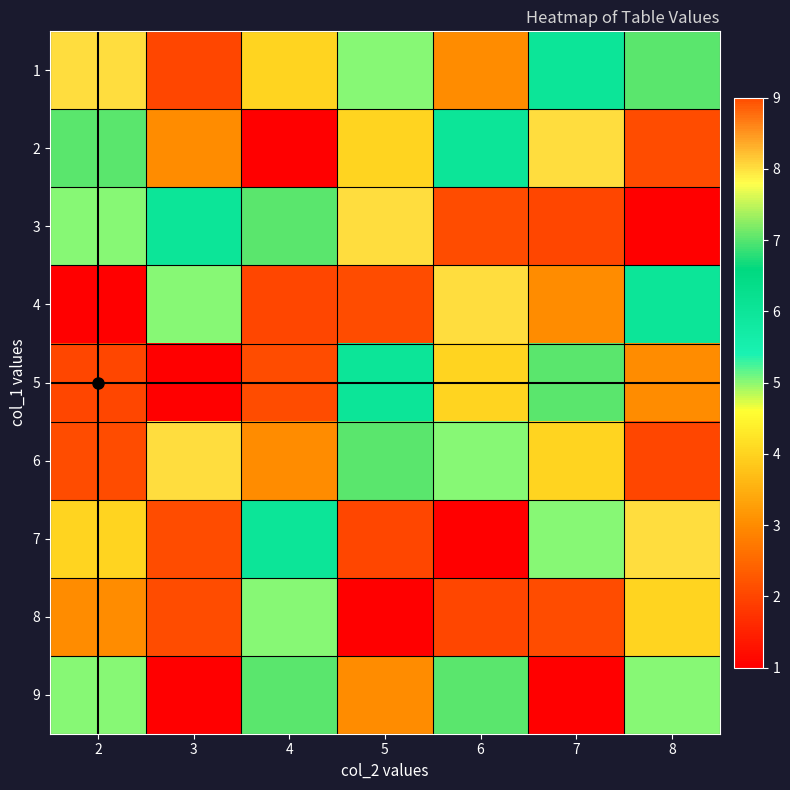

What is the smallest value displayed?

1